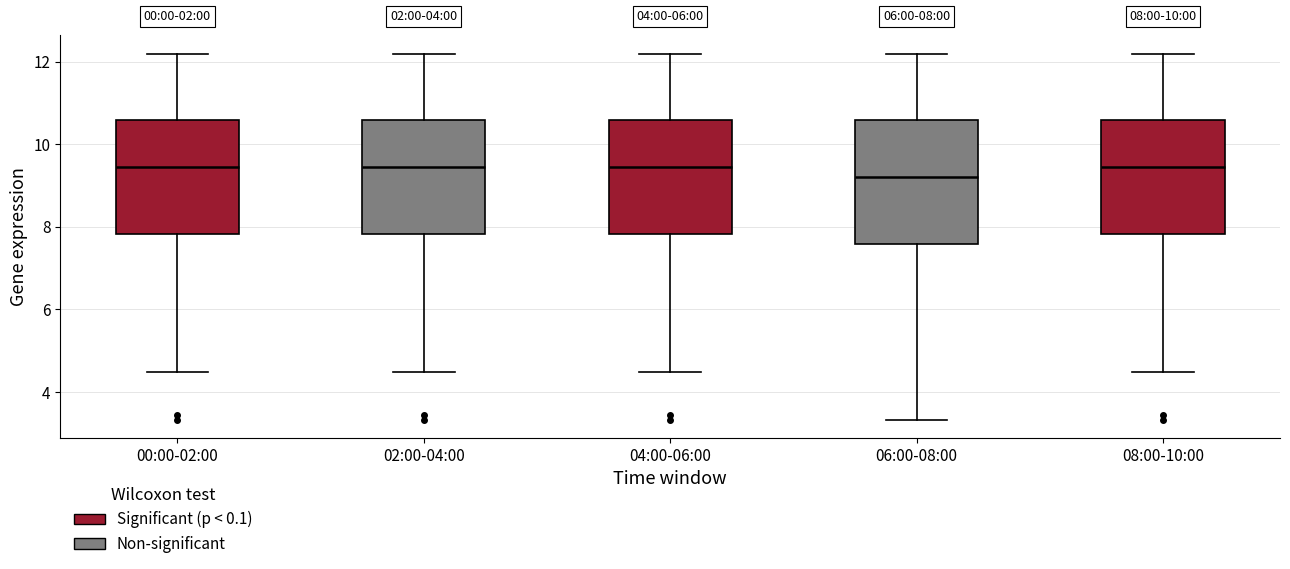

Comparing the boxes themselves (not the whiskers), which one is the tallest?

06:00-08:00